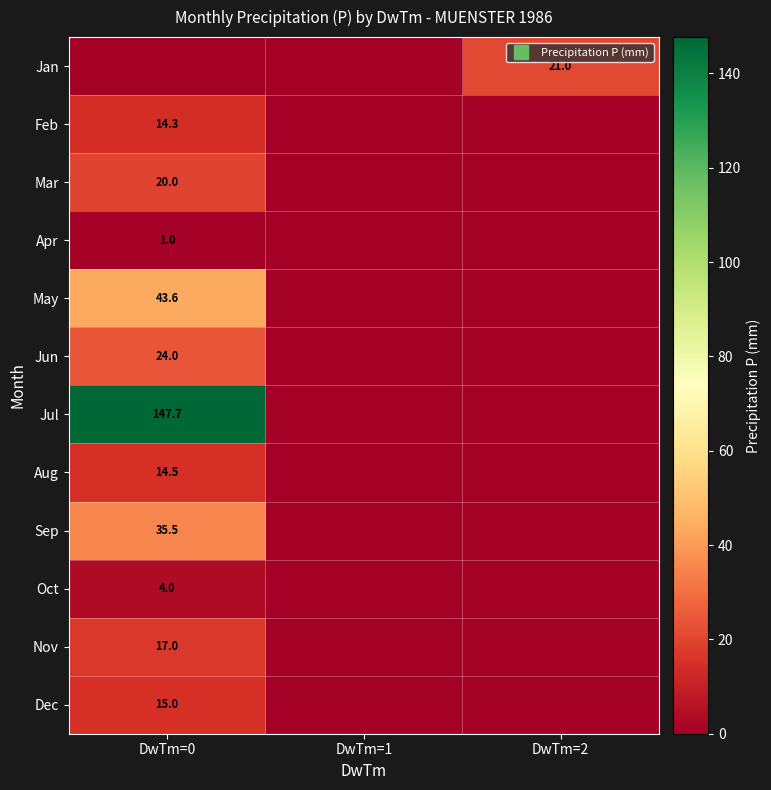

Count the number of data series in this chart.

12